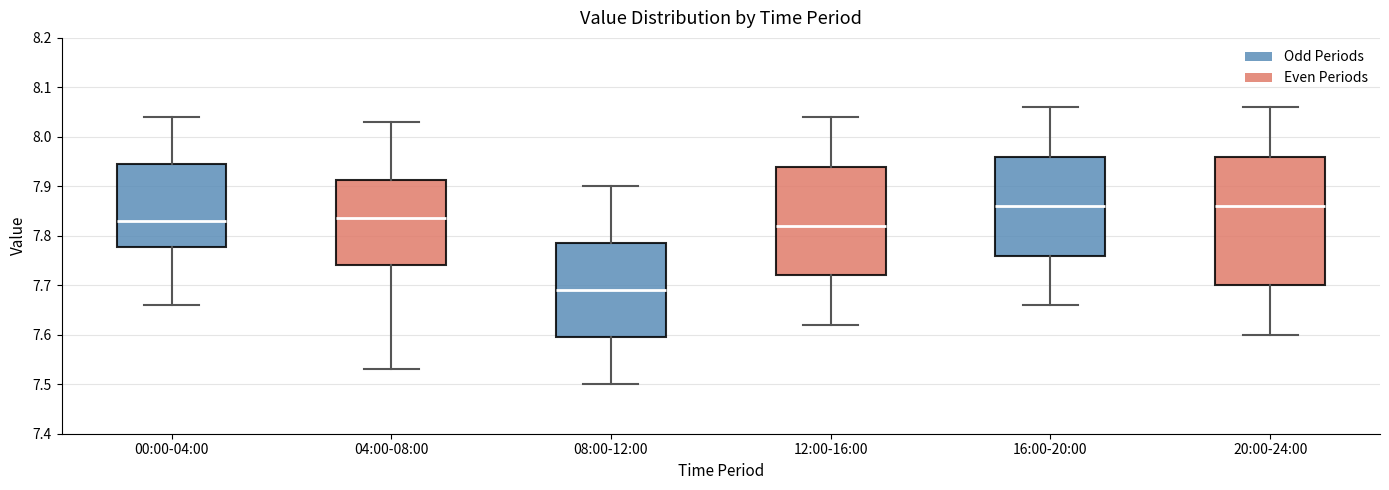

Reading left to right, read every box against the y-axis: the position of its median line, the range the box covers, and the ends of its whiskers. The values are not printed on the chart, so give them approximately, as read against the axis.

00:00-04:00: median 7.83, box 7.78 to 7.95, whiskers 7.66 to 8.04
04:00-08:00: median 7.84, box 7.74 to 7.91, whiskers 7.53 to 8.03
08:00-12:00: median 7.69, box 7.60 to 7.79, whiskers 7.50 to 7.90
12:00-16:00: median 7.82, box 7.72 to 7.94, whiskers 7.62 to 8.04
16:00-20:00: median 7.86, box 7.76 to 7.96, whiskers 7.66 to 8.06
20:00-24:00: median 7.86, box 7.70 to 7.96, whiskers 7.60 to 8.06